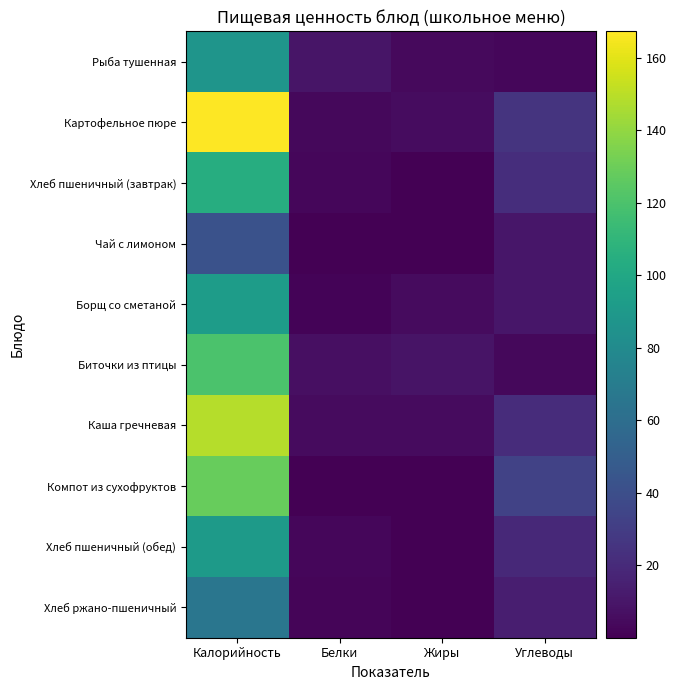

Which series has the widest spread of values?

Картофельное пюре